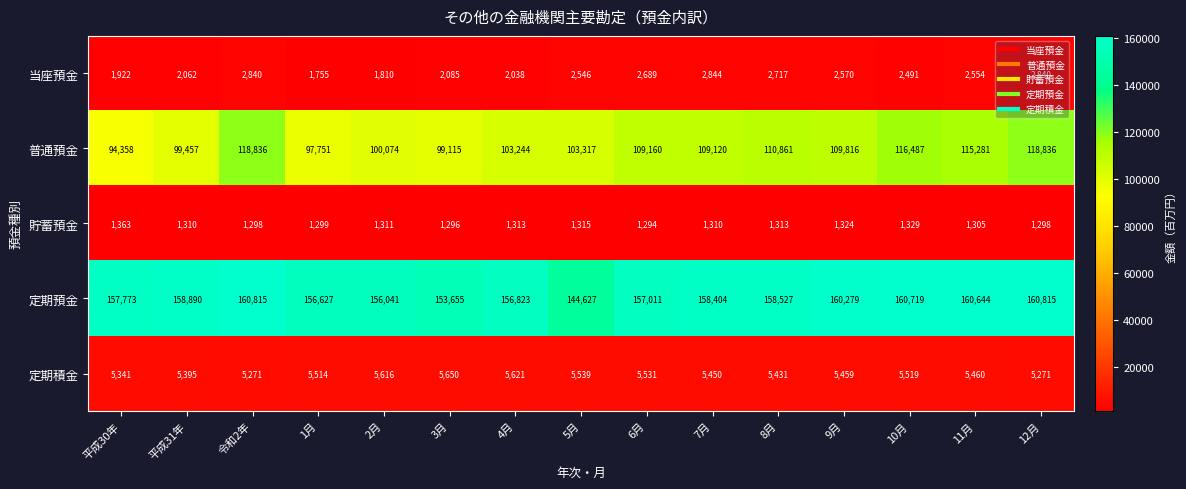

Which category has the lowest value across all series?

6月